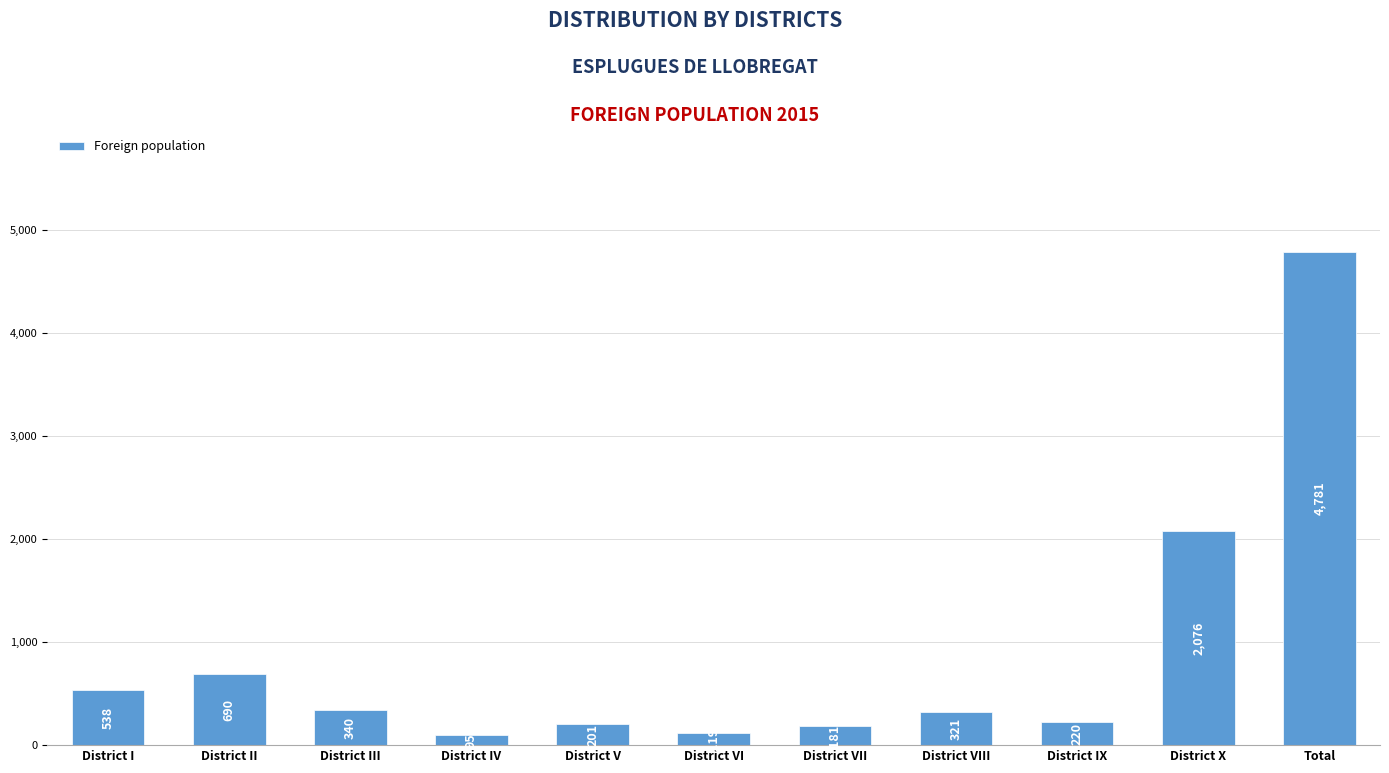

Read the value at District III, to the nearest 100.

300